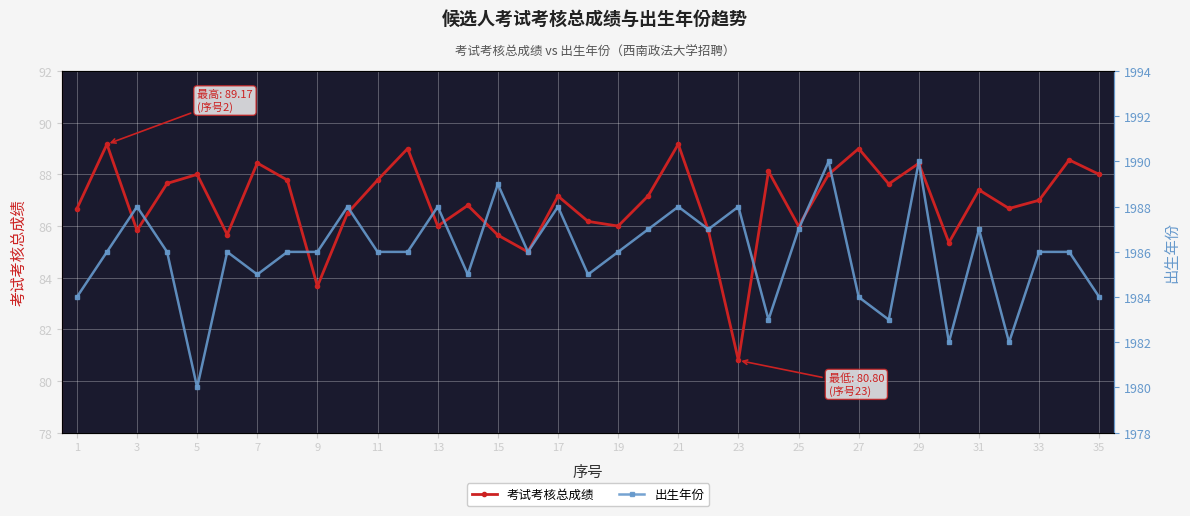

Rank the series by their maximum value, from highest to lowest.

出生年份, 考试考核总成绩